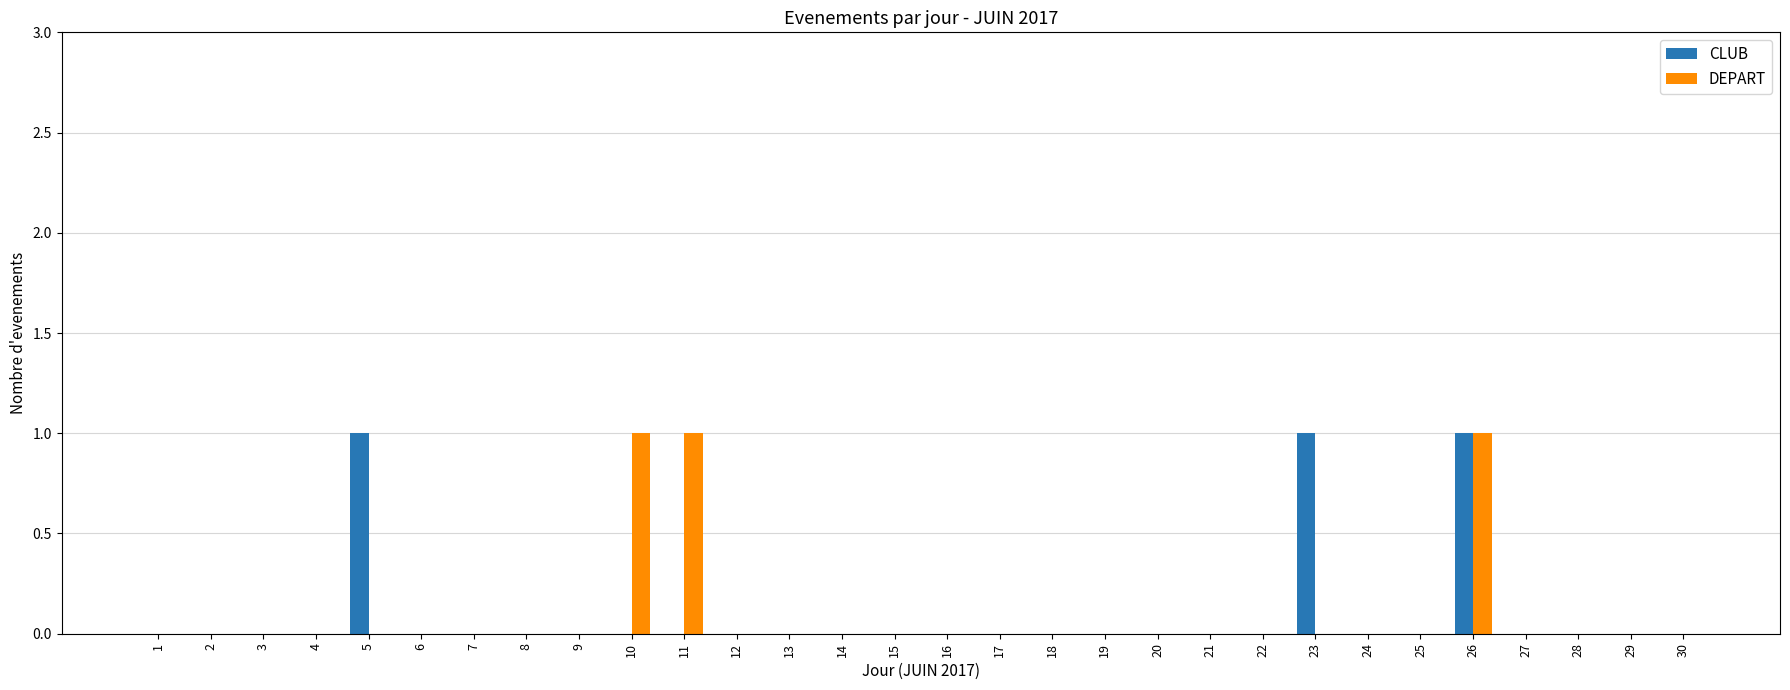

At which category is the sum across all series the highest?

26